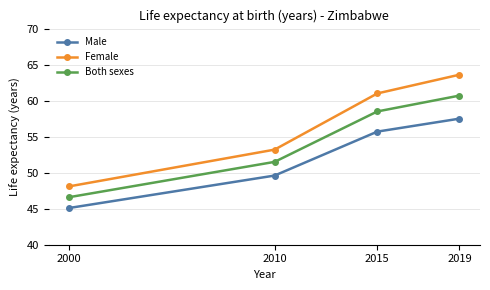

Reading left to right, transcribe all the data shown in this chart.

Male: 2000=45.1	2010=49.6	2015=55.7	2019=57.5
Female: 2000=48.1	2010=53.2	2015=61.0	2019=63.6
Both sexes: 2000=46.6	2010=51.5	2015=58.5	2019=60.7